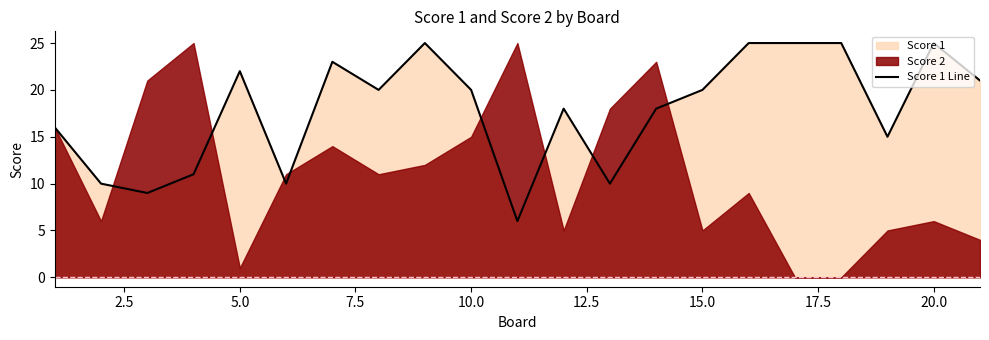

What is the maximum value for Score 1 Line?

25